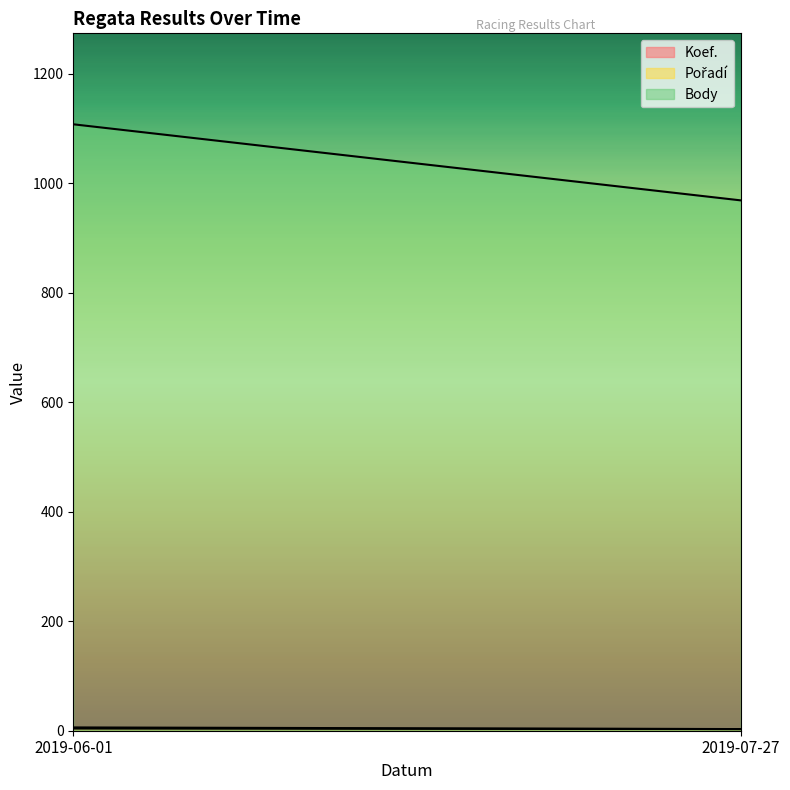

What is the minimum value shown in the chart?

3